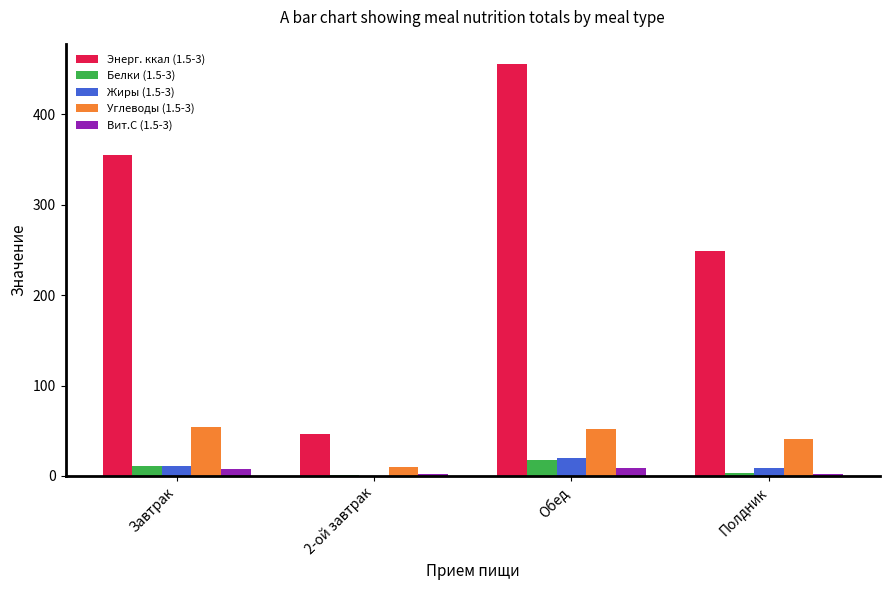

Which category has the highest value in the Энерг. ккал (1.5-3) series?

Обед